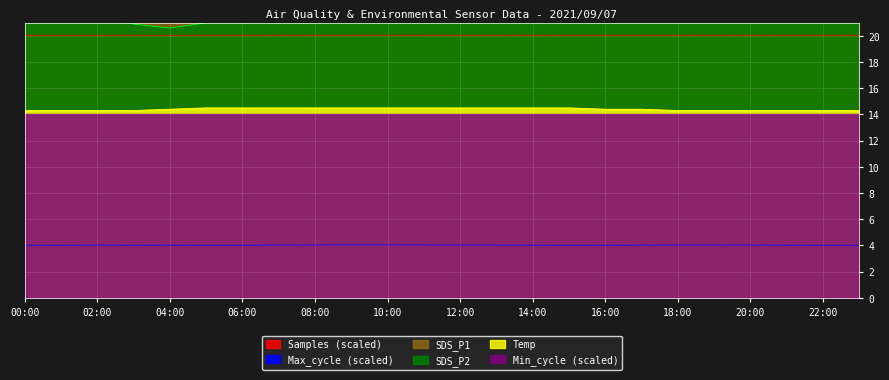

What is the difference between the SDS_P1 values at 13:00 and 04:00?

2.8